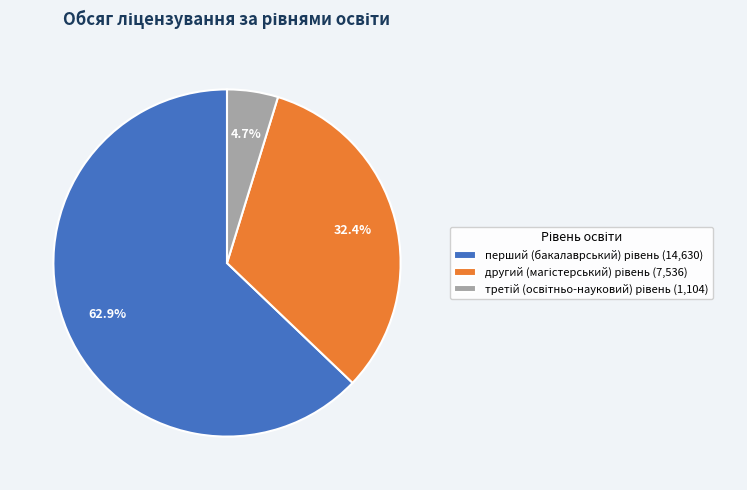

Does any single category account for the majority?

Yes